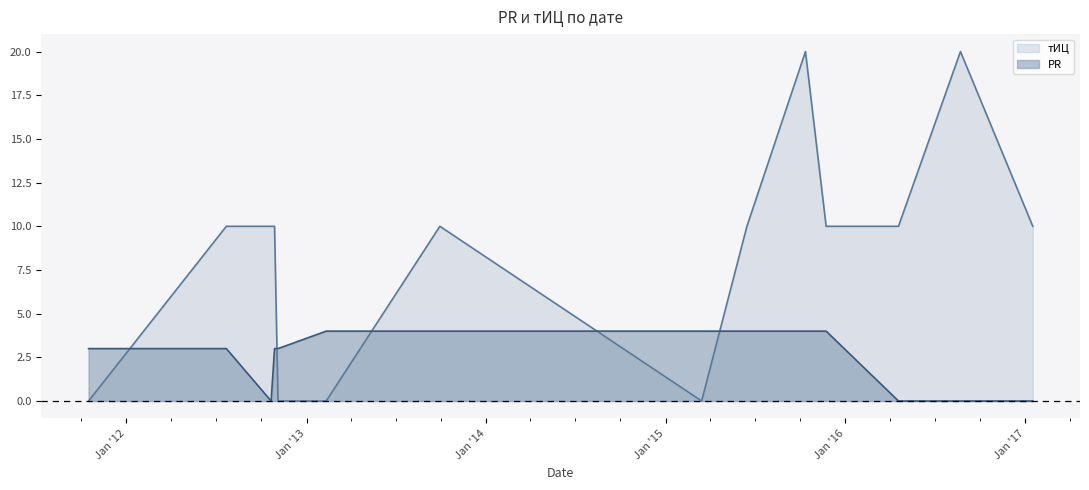

Which series ends up on top after the final intersection of PR and тИЦ?

тИЦ